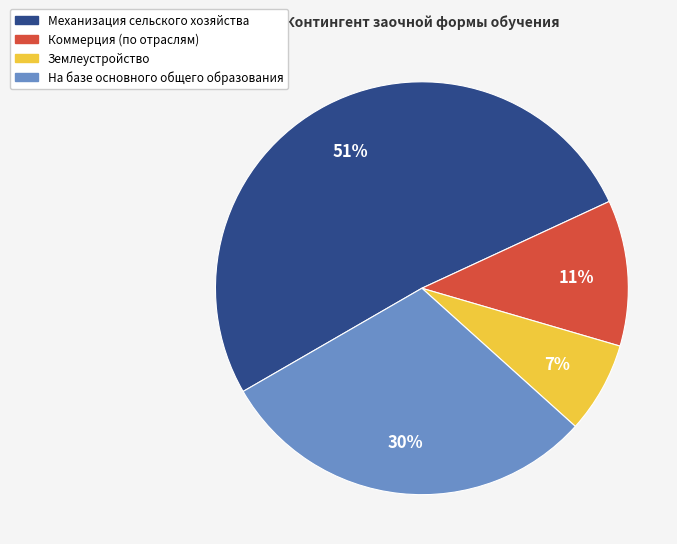

Does any single category account for the majority?

Yes